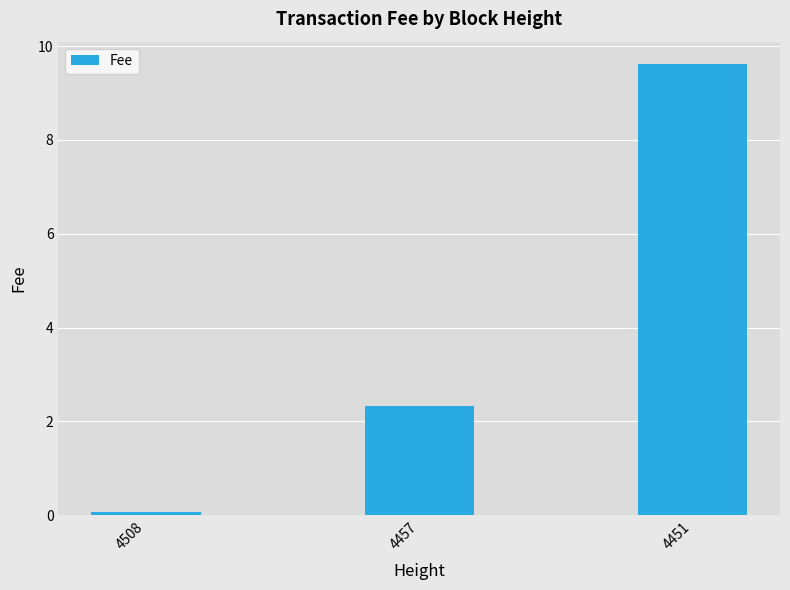

Reading left to right, what are all the values shown in this chart?

0.1	2.3	9.6